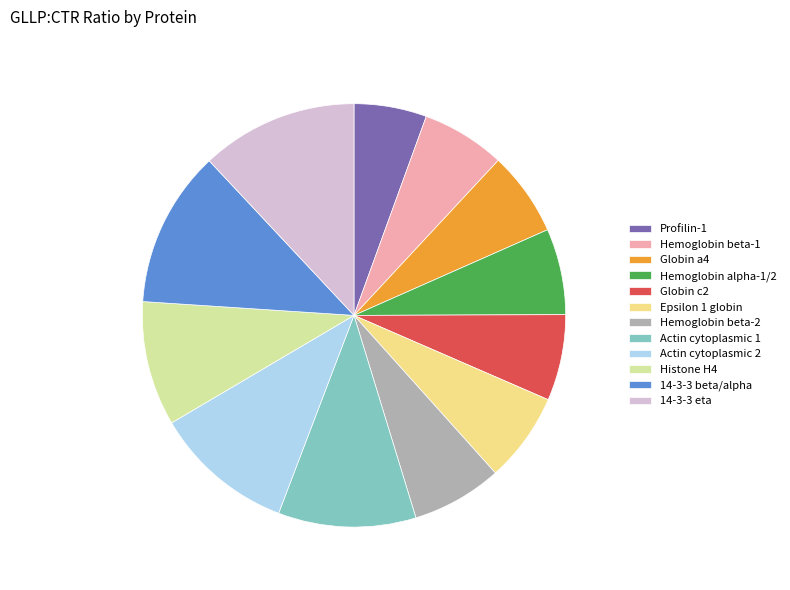

What is the smallest slice in the pie chart?

Profilin-1